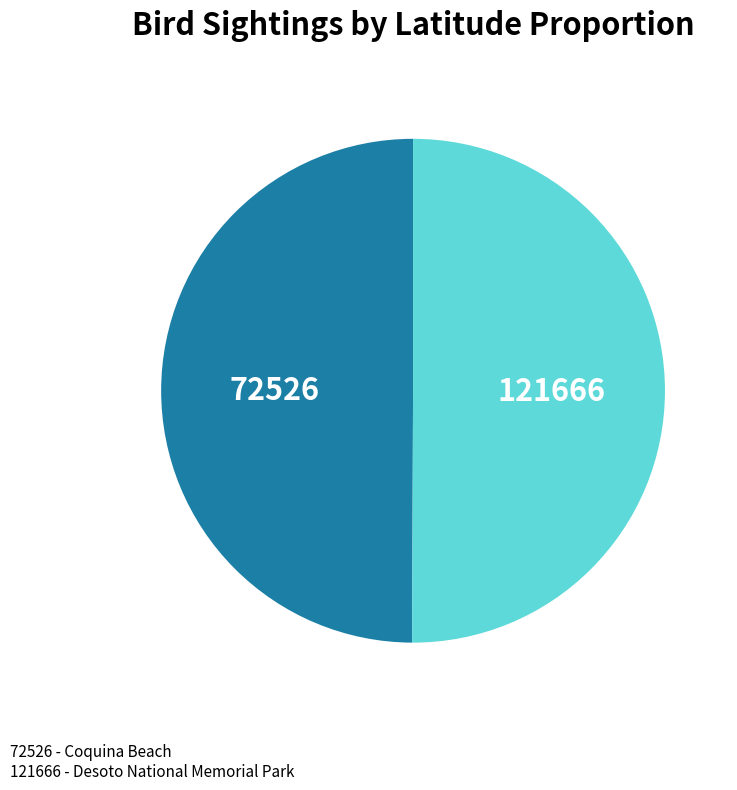

Approximately how many times larger is the value at 121666 compared to 72526?

1.0